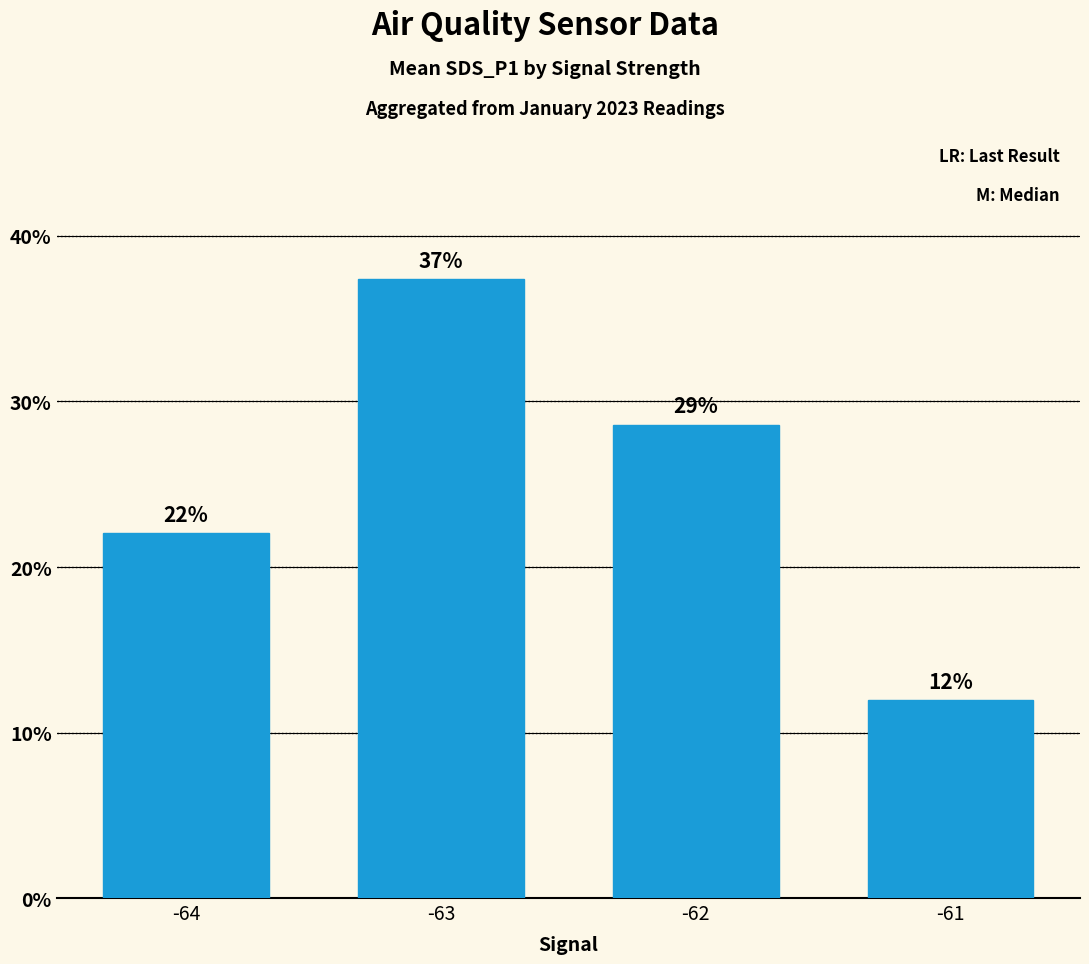

List the labels in order of value, largest first.

-63, -62, -64, -61